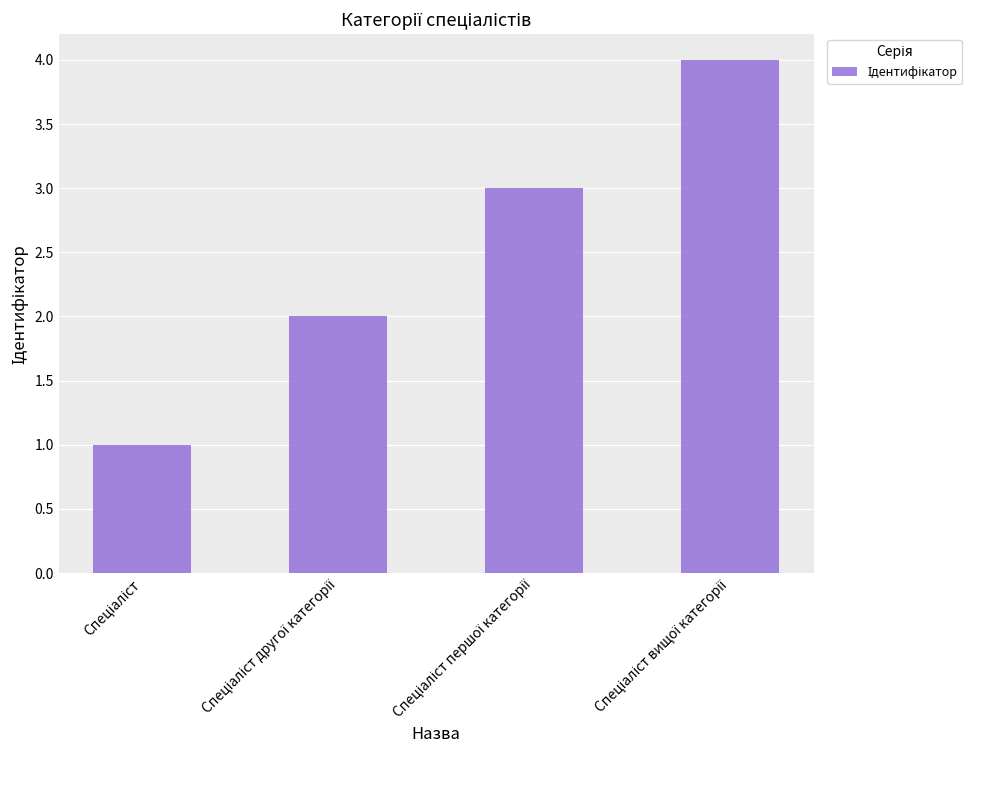

Count the values in the range 2 to 4.

3